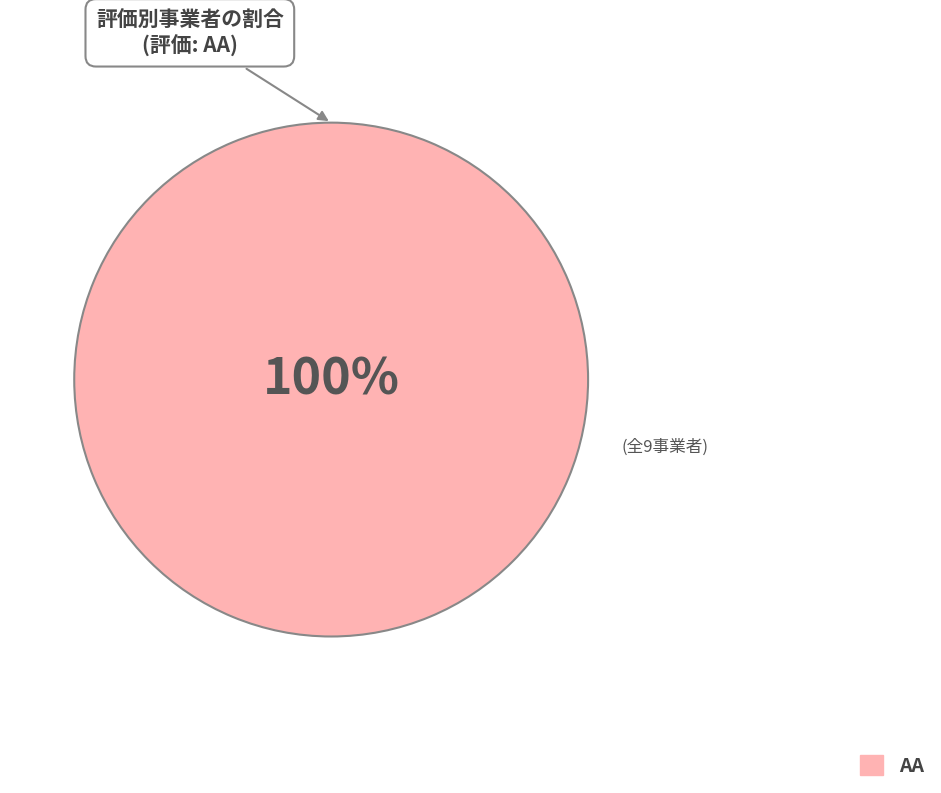

Does any single category account for the majority?

Yes